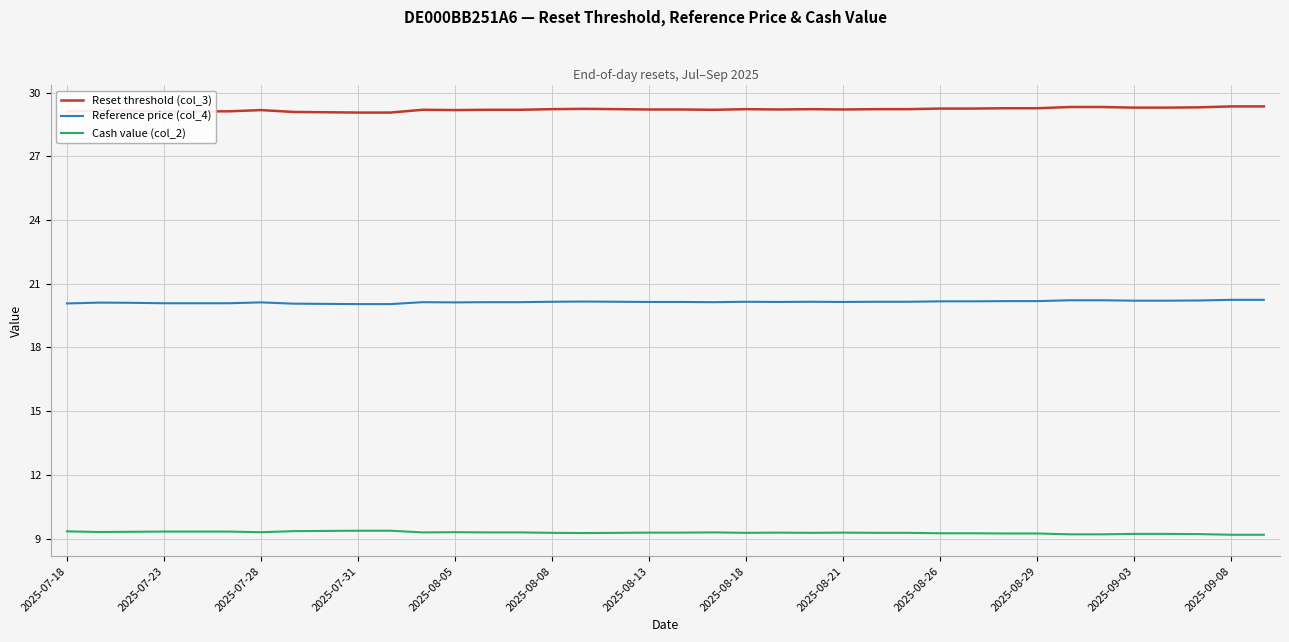

What is the minimum value for Reset threshold (col_3)?

29.1